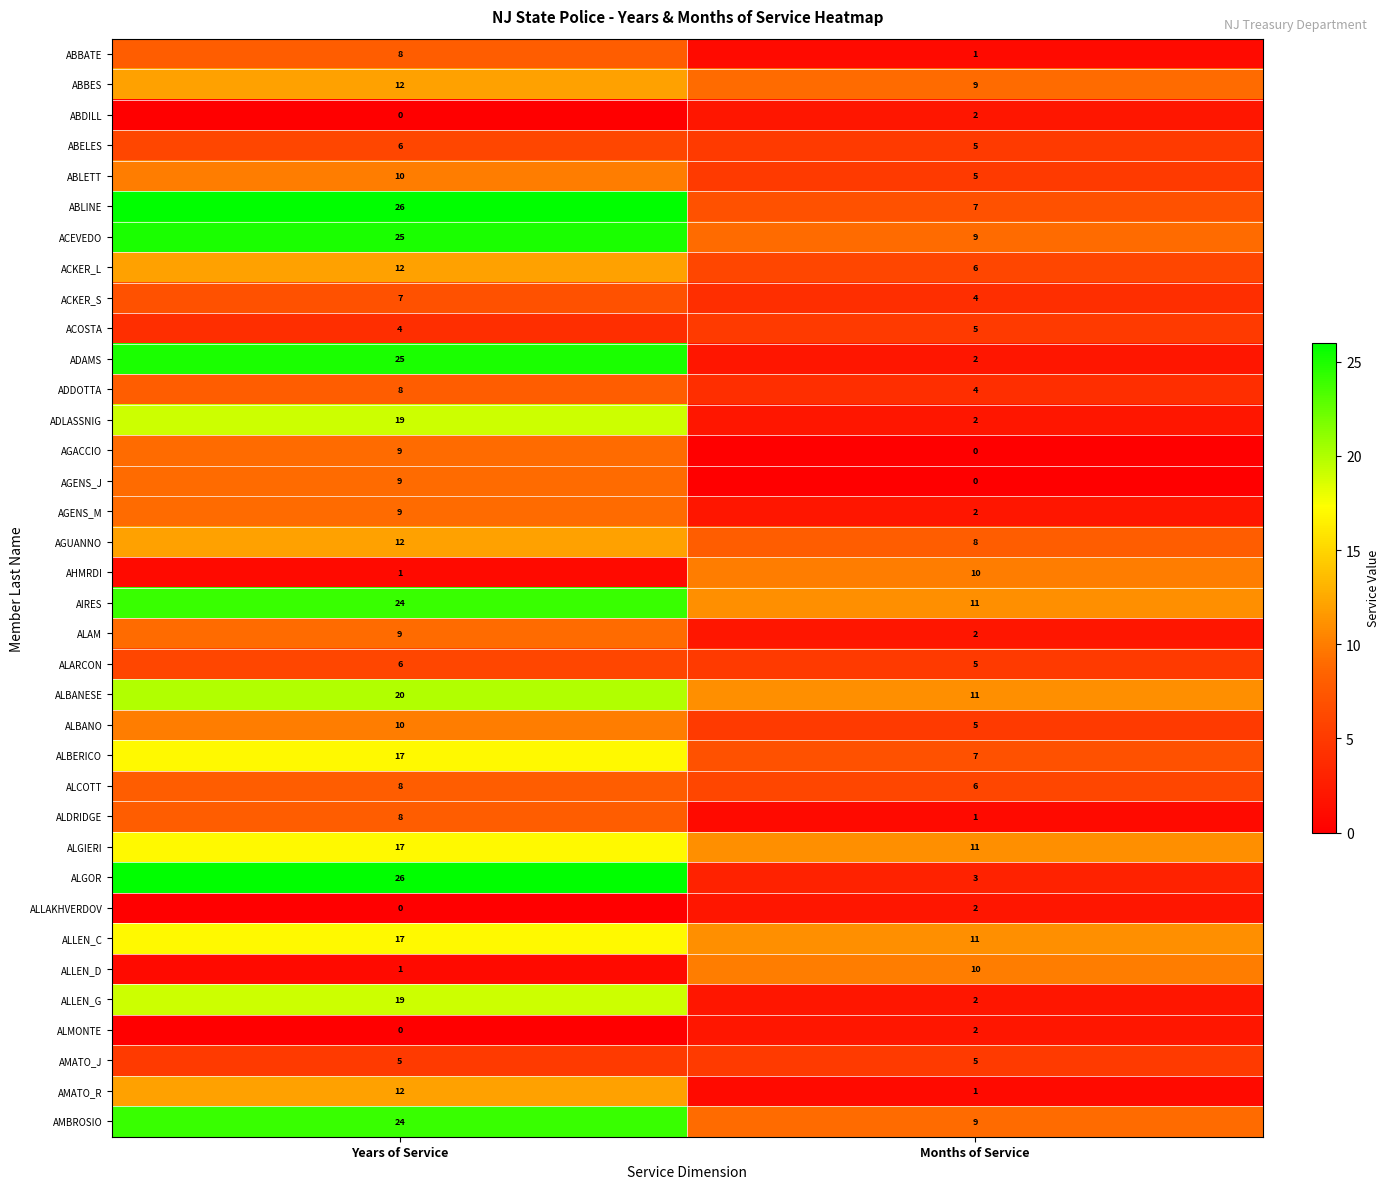

How many values in the ADDOTTA series are below 8?

1